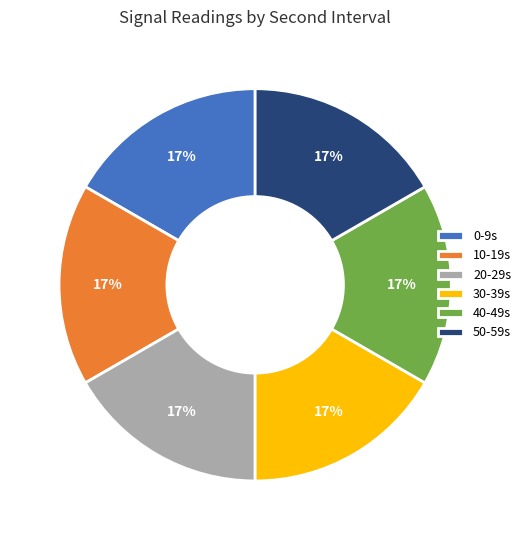

Count the number of slices in the pie.

6